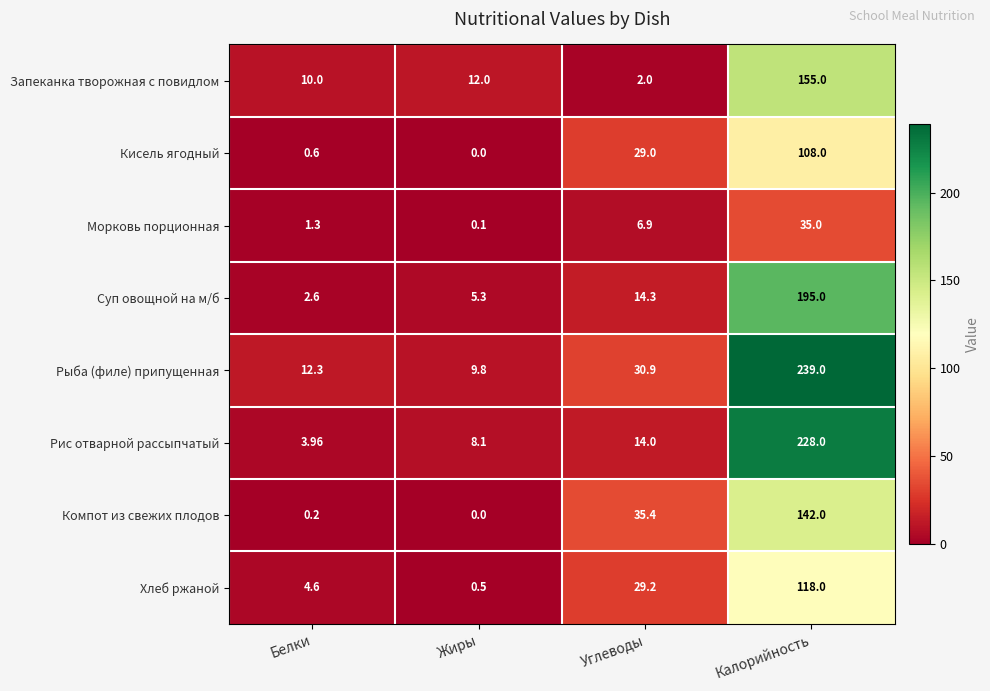

Rank the categories by Суп овощной на м/б value from lowest to highest.

Белки, Жиры, Углеводы, Калорийность